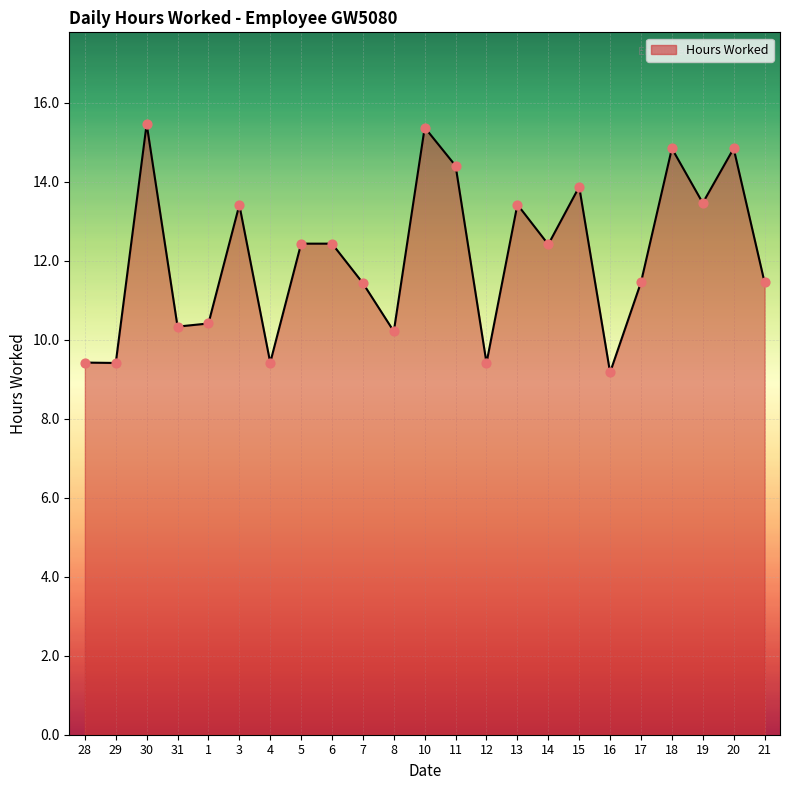

Which has a higher value, 10 or 18?

10